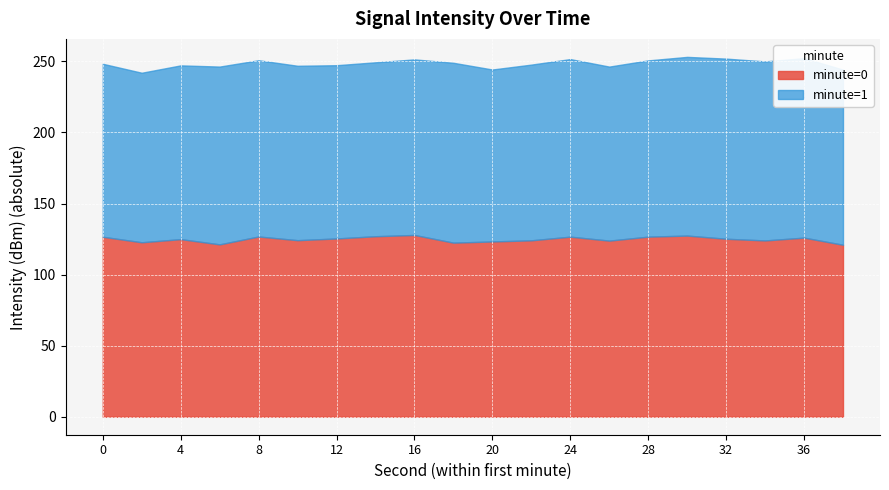

Rank the categories by value from highest to lowest.

38, 6, 18, 2, 20, 26, 34, 22, 10, 4, 32, 12, 36, 0, 24, 28, 8, 14, 30, 16